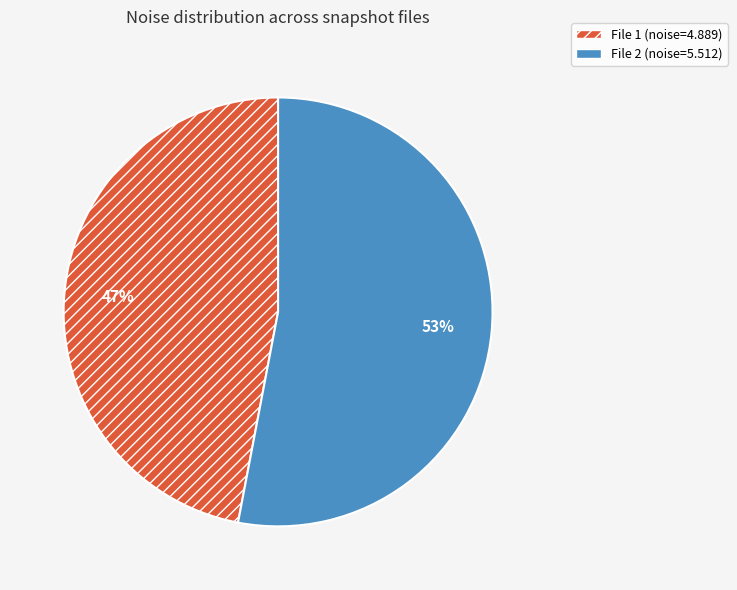

True or false: File 1 (noise=4.889) accounts for 42% of the total.

False